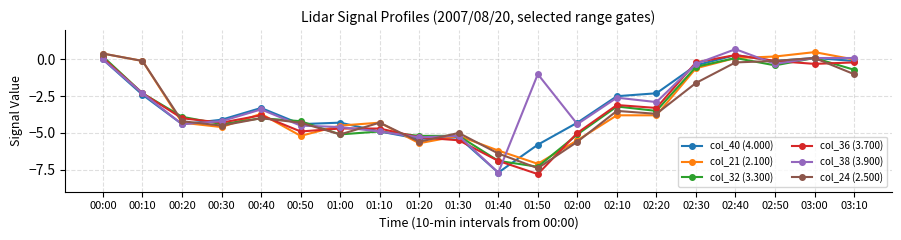

At which category does col_40 (4.000) reach its first local valley?

00:20